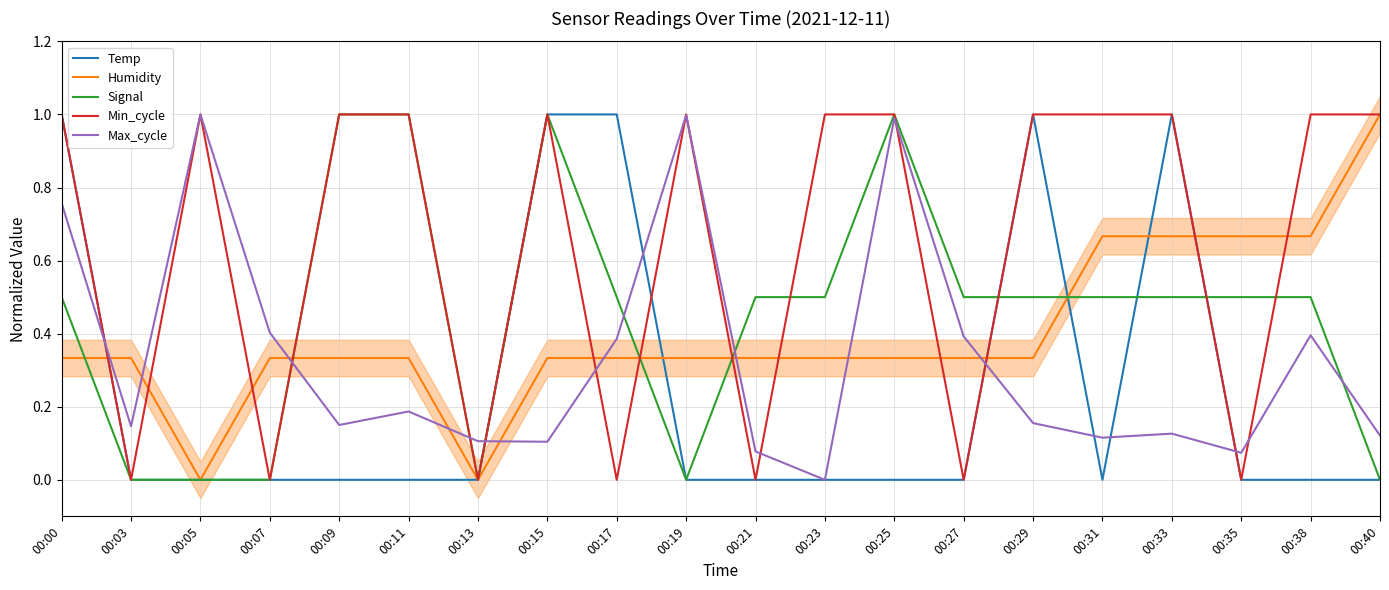

Which category has the highest value in the Min_cycle series?

00:00